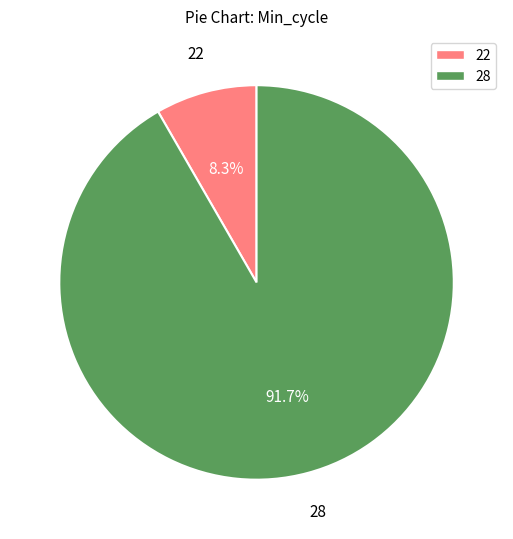

Do 28 and 22 together represent more than half of the pie?

Yes